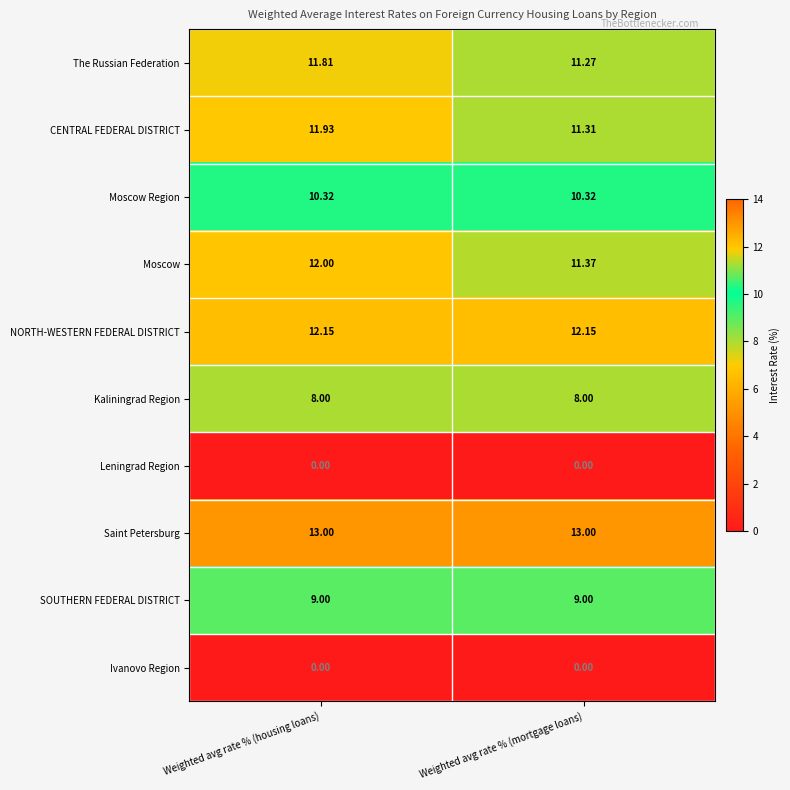

Between Weighted avg rate % (housing loans) and Weighted avg rate % (mortgage loans), which series saw the biggest shift?

Moscow